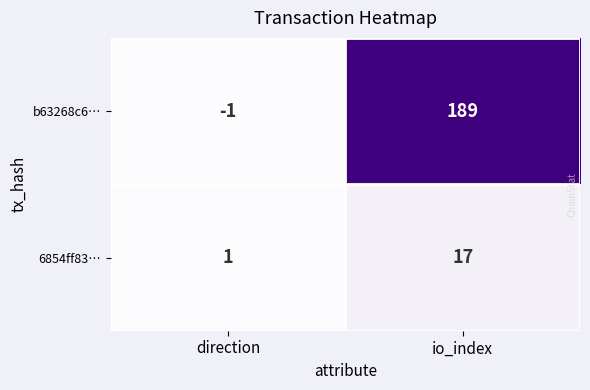

Reading right to left, what are all the values shown in this chart?

b63268c6…: 189	-1
6854ff83…: 17	1